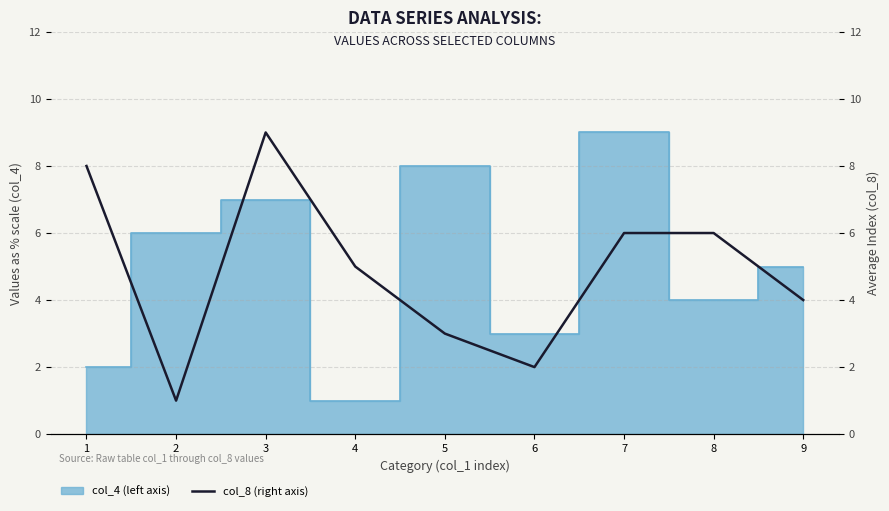

How many lines are shown in the chart?

1